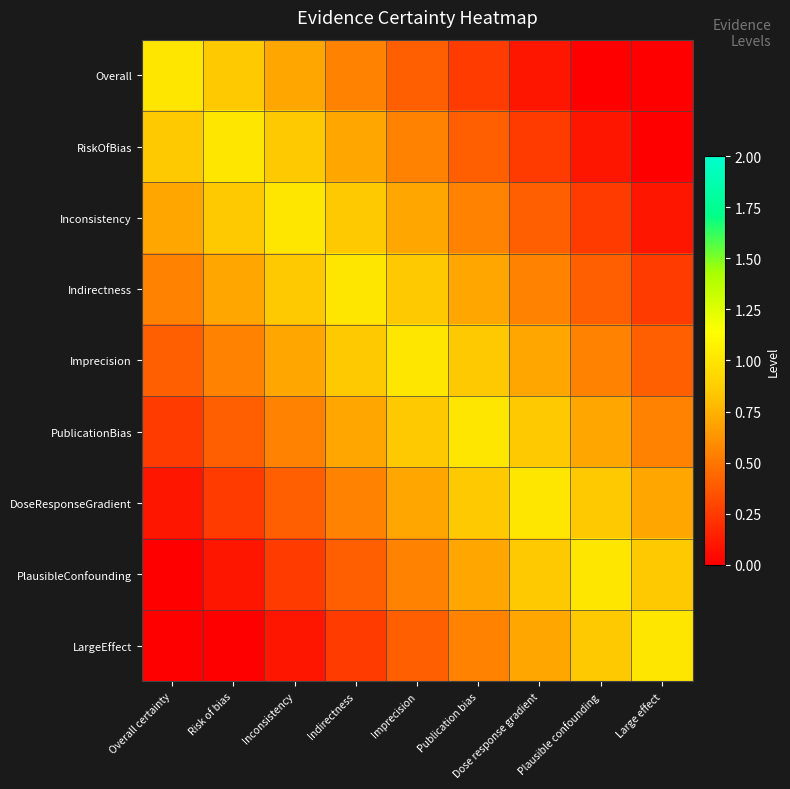

Rank the series by their maximum value, from highest to lowest.

Overall, RiskOfBias, Inconsistency, Indirectness, Imprecision, PublicationBias, DoseResponseGradient, PlausibleConfounding, LargeEffect